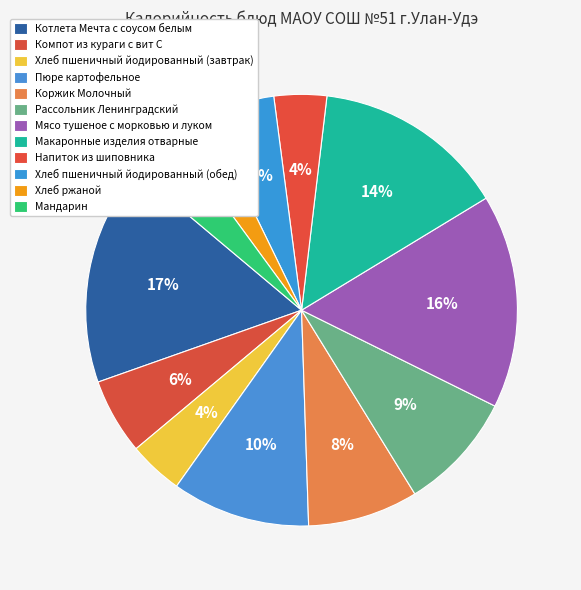

Does Котлета Мечта с соусом белым account for over 50% of the chart?

No